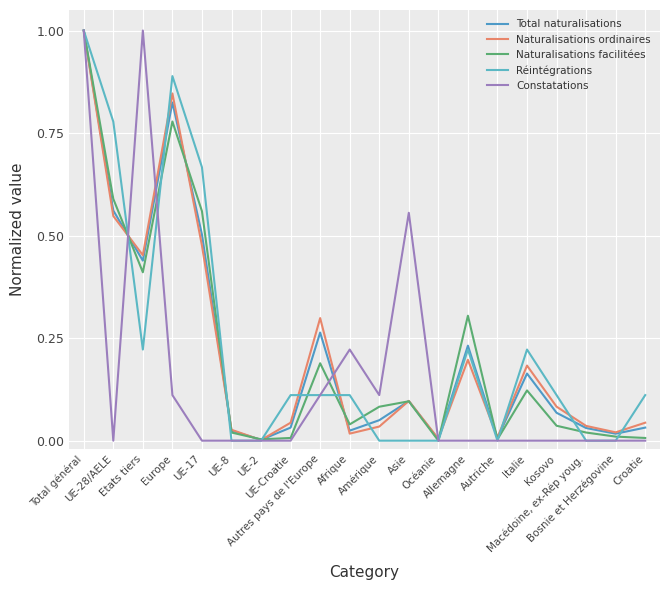

What is the difference between the maximum and minimum values in the Réintégrations series?

1.0